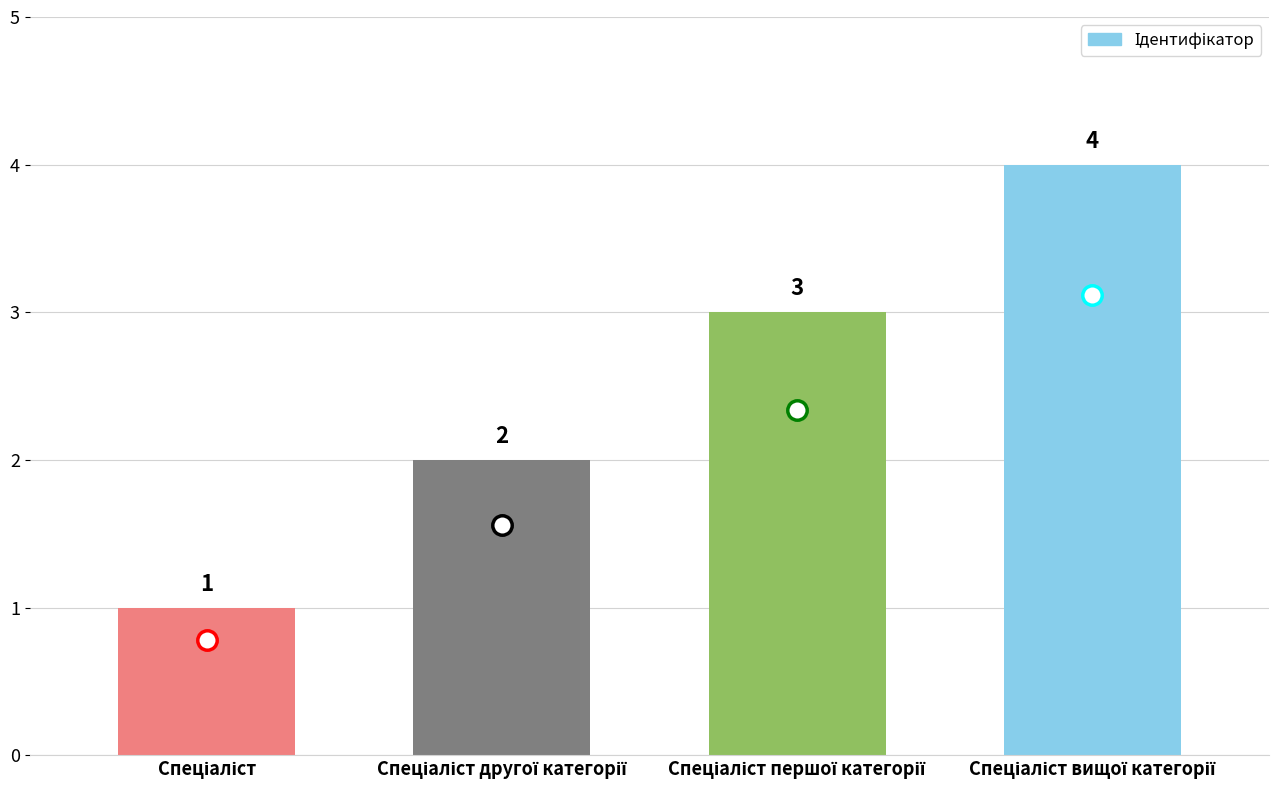

What is the sum of all values?

10